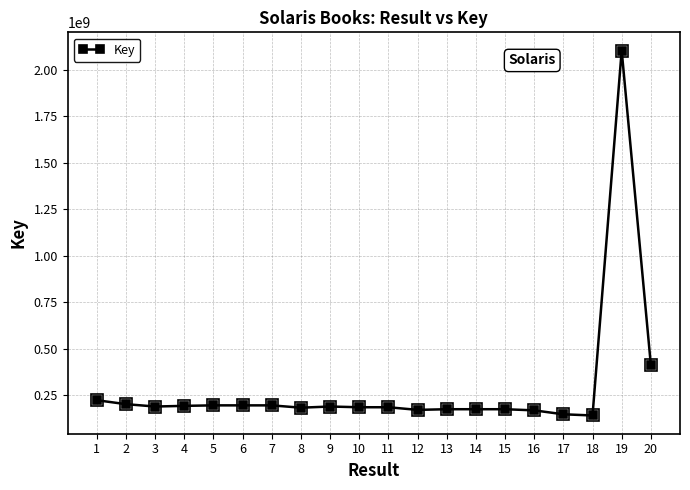

What is the value of the 20th point from the left?

411998511